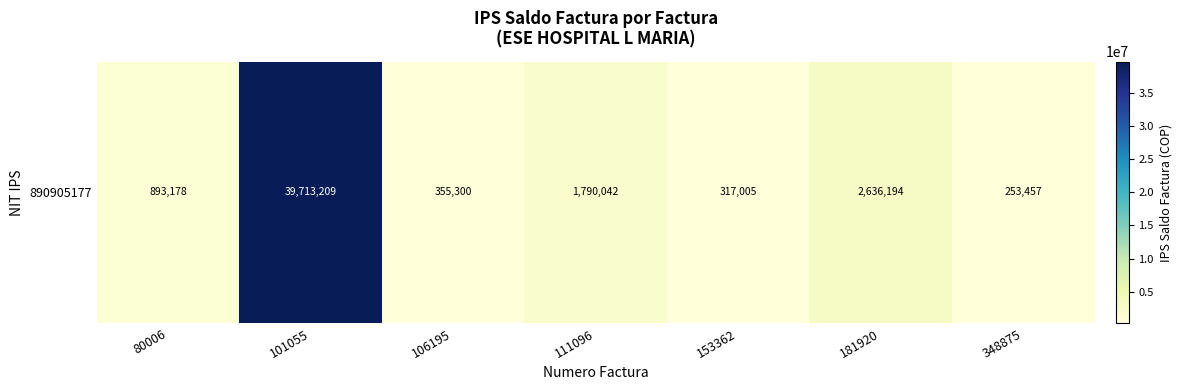

Which category has the highest value across all series?

101055